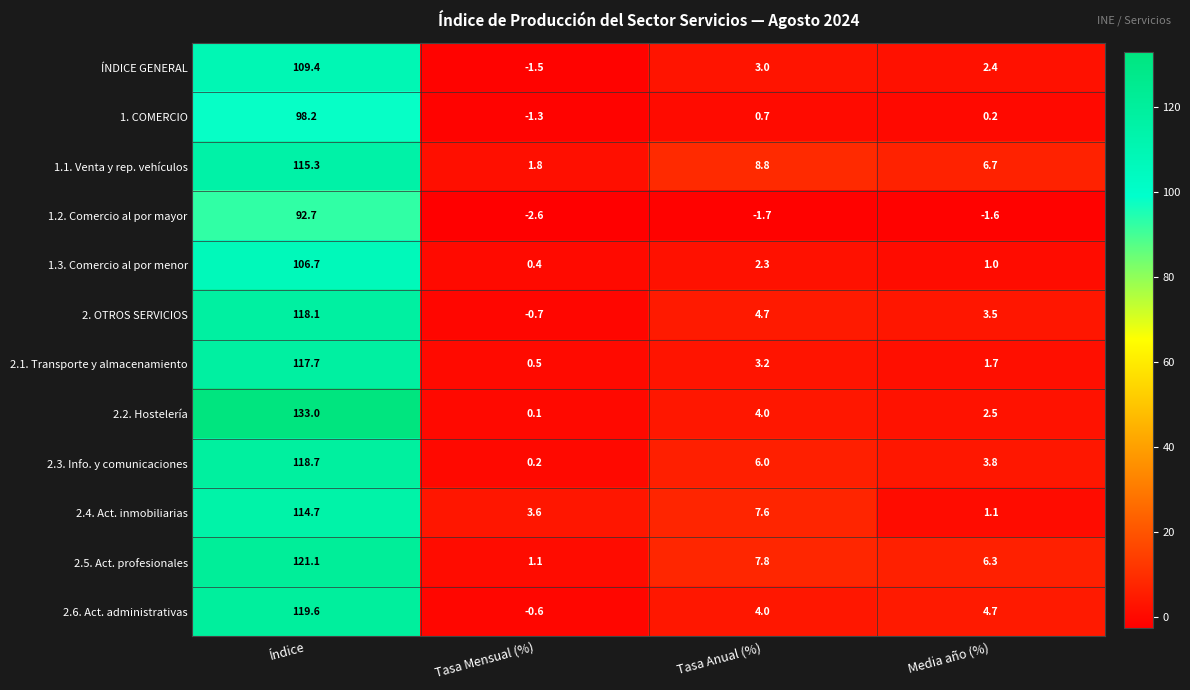

How many categories are shown in the chart?

4